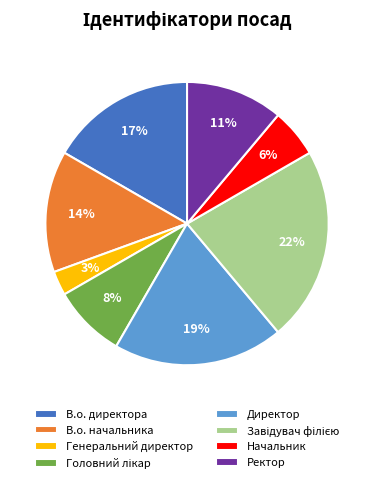

To the nearest percent, what is the combined percentage of Директор and Начальник?

25%